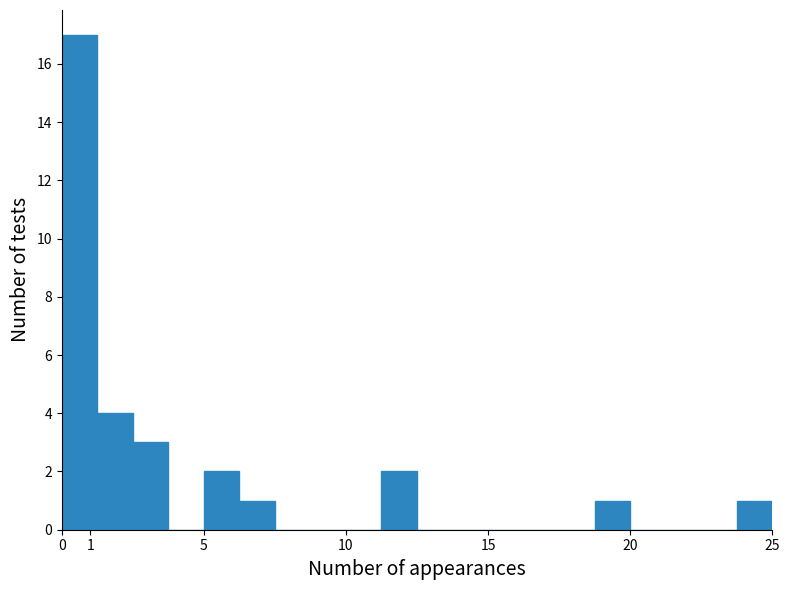

Reading left to right, transcribe this chart: for each bar, give the range it covers on the x-axis and its height. Neither the bar edges nor the heights are printed on the chart, so give them approximately, as read against the axes.

0.00 to 1.25: 17
1.25 to 2.50: 4
2.50 to 3.75: 3
3.75 to 5.00: 0
5.00 to 6.25: 2
6.25 to 7.50: 1
7.50 to 8.75: 0
8.75 to 10.00: 0
10.00 to 11.25: 0
11.25 to 12.50: 2
12.50 to 13.75: 0
13.75 to 15.00: 0
15.00 to 16.25: 0
16.25 to 17.50: 0
17.50 to 18.75: 0
18.75 to 20.00: 1
20.00 to 21.25: 0
21.25 to 22.50: 0
22.50 to 23.75: 0
23.75 to 25.00: 1